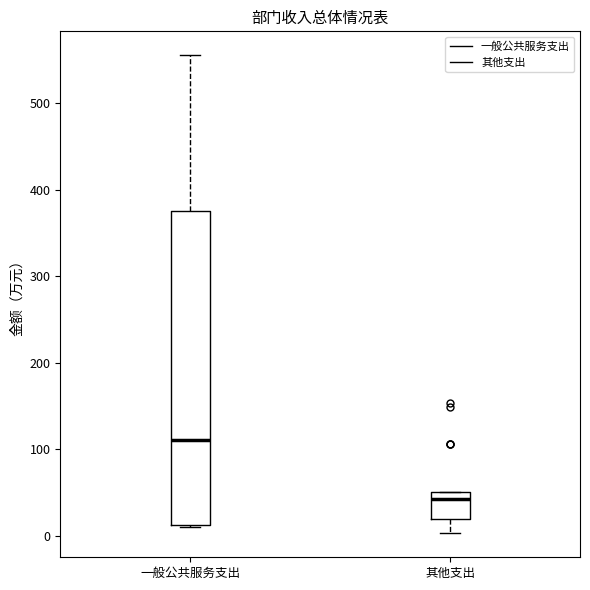

Comparing the boxes themselves (not the whiskers), which one is the tallest?

一般公共服务支出